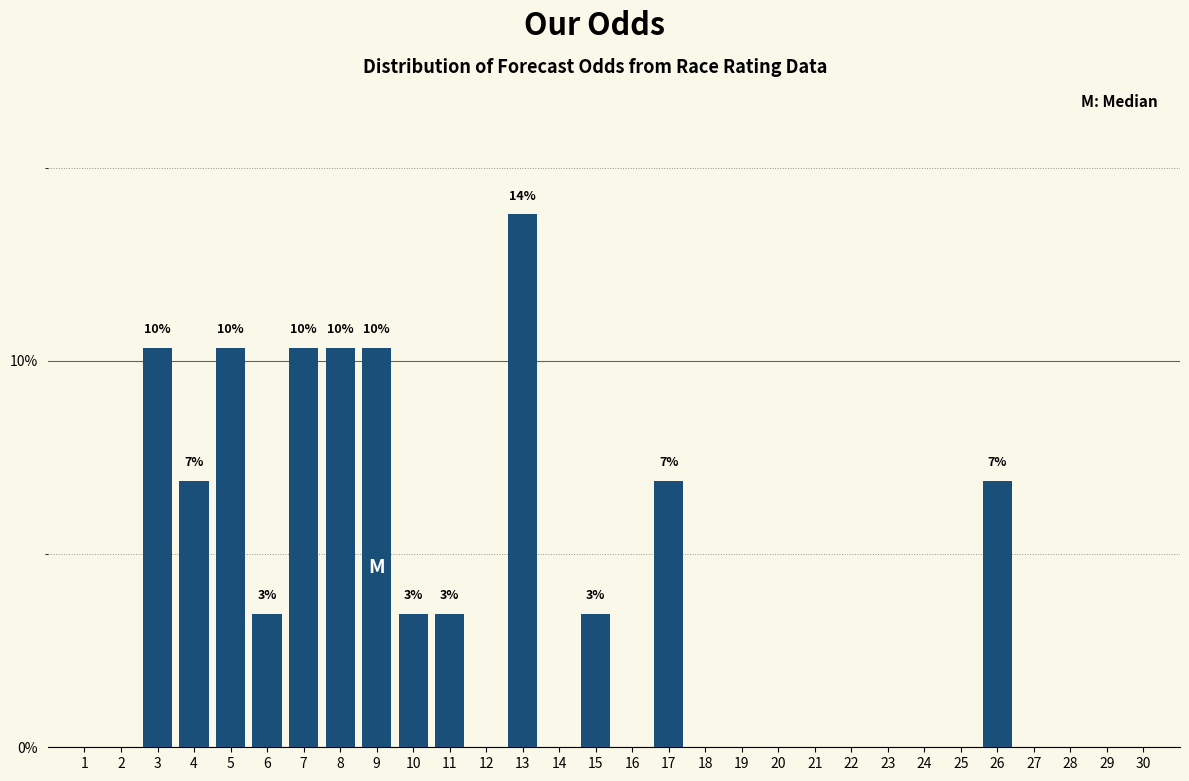

Reading left to right, transcribe all the data shown in this chart.

1=0.0	2=0.0	3=10.3	4=6.9	5=10.3	6=3.4	7=10.3	8=10.3	9=10.3	10=3.4	11=3.4	12=0.0	13=13.8	14=0.0	15=3.4	16=0.0	17=6.9	18=0.0	19=0.0	20=0.0	21=0.0	22=0.0	23=0.0	24=0.0	25=0.0	26=6.9	27=0.0	28=0.0	29=0.0	30=0.0